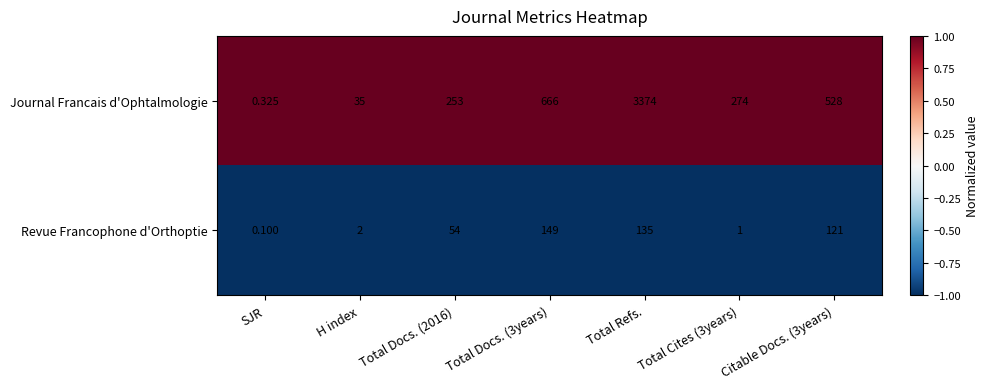

What is the spread (max minus min) of values at H index?

33.0